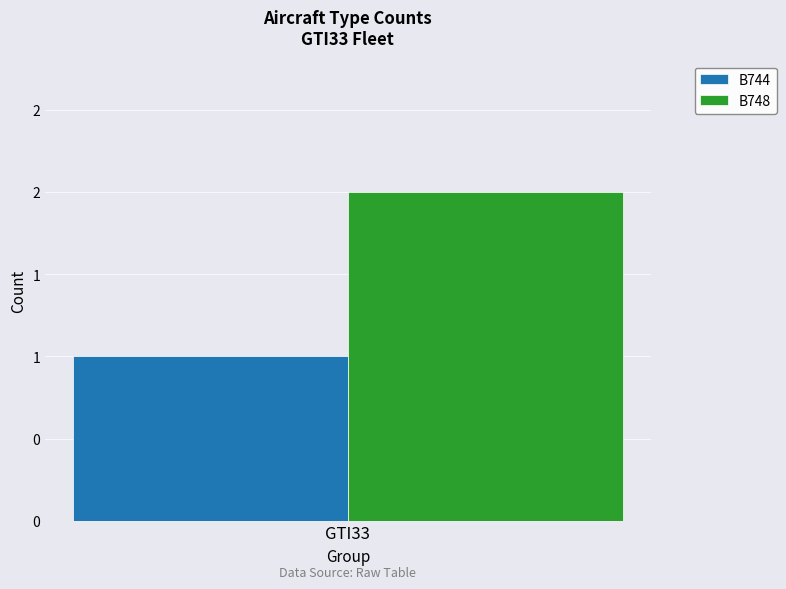

Are the bars grouped side by side (vs. stacked)?

Yes